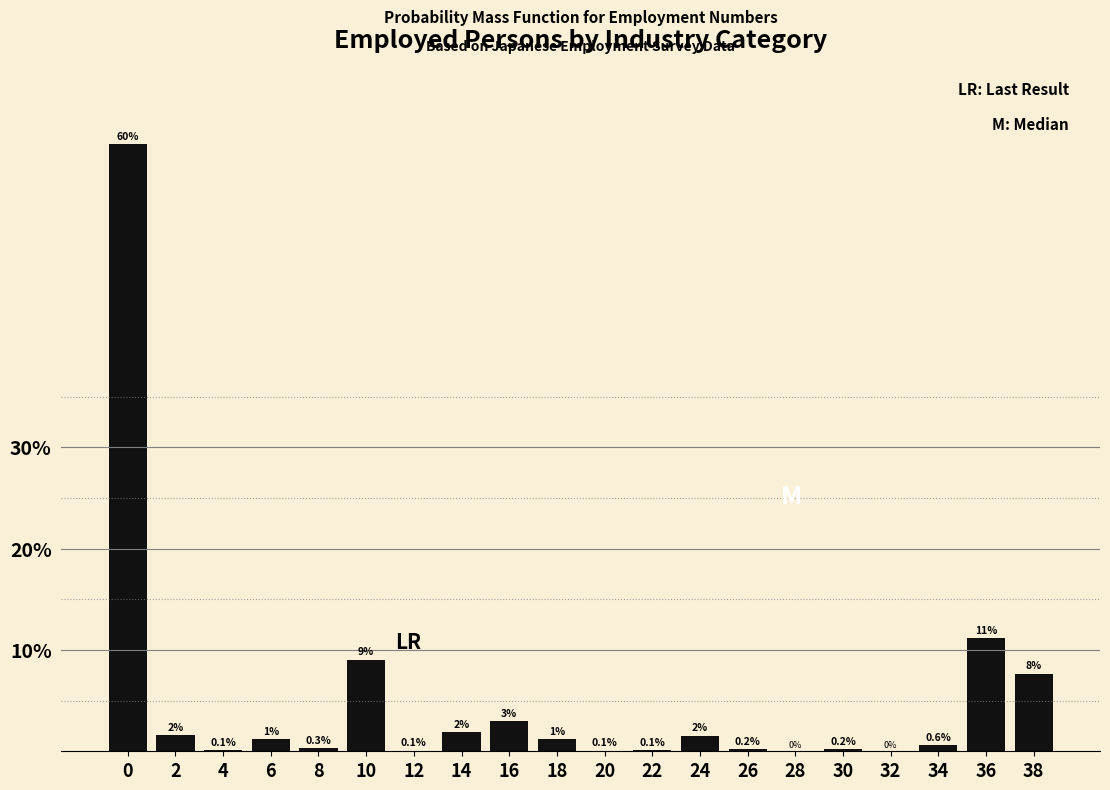

At which label is the value closest to 29?

36